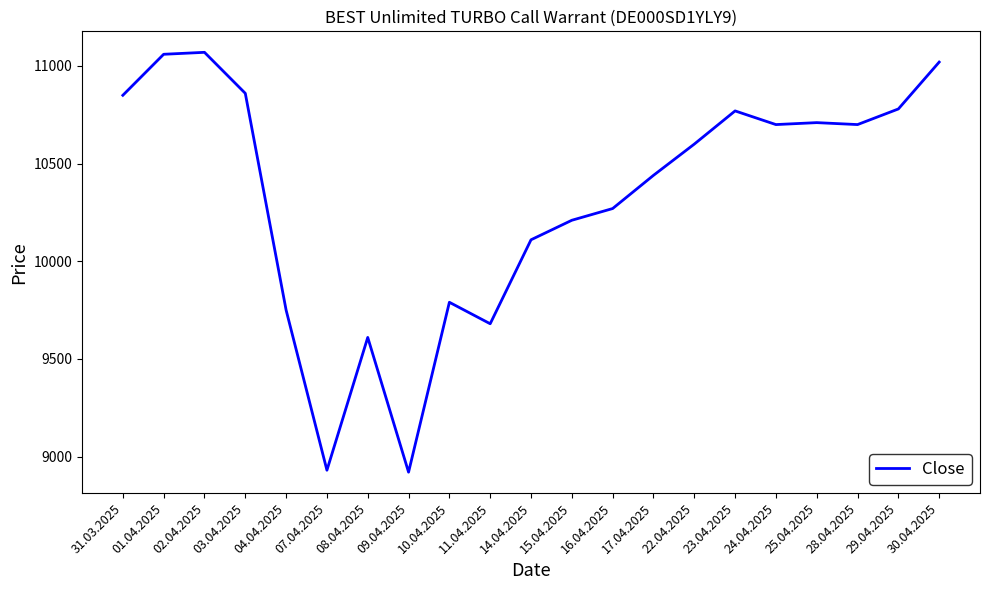

Reading right to left, what are all the values shown in this chart?

30.04.2025=11020	29.04.2025=10780	28.04.2025=10700	25.04.2025=10710	24.04.2025=10700	23.04.2025=10770	22.04.2025=10600	17.04.2025=10440	16.04.2025=10270	15.04.2025=10210	14.04.2025=10110	11.04.2025=9680	10.04.2025=9790	09.04.2025=8920	08.04.2025=9610	07.04.2025=8930	04.04.2025=9750	03.04.2025=10860	02.04.2025=11070	01.04.2025=11060	31.03.2025=10850